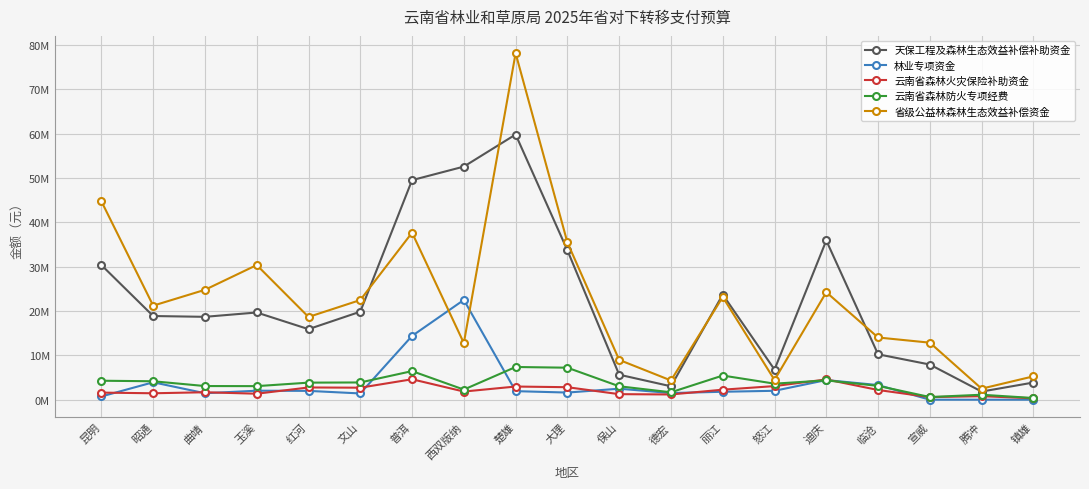

What are all the series names shown in the legend?

天保工程及森林生态效益补偿补助资金, 林业专项资金, 云南省森林火灾保险补助资金, 云南省森林防火专项经费, 省级公益林森林生态效益补偿资金